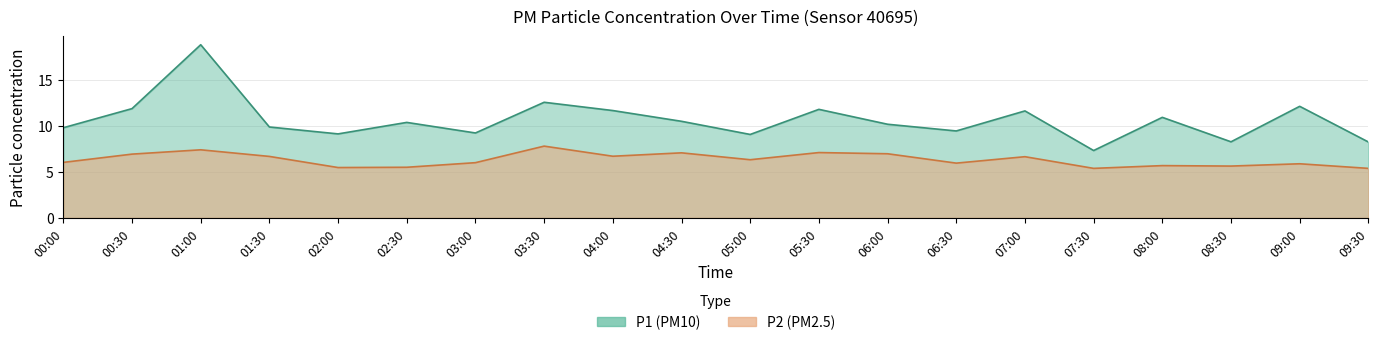

Where does the P1 series first go above 10?

00:30